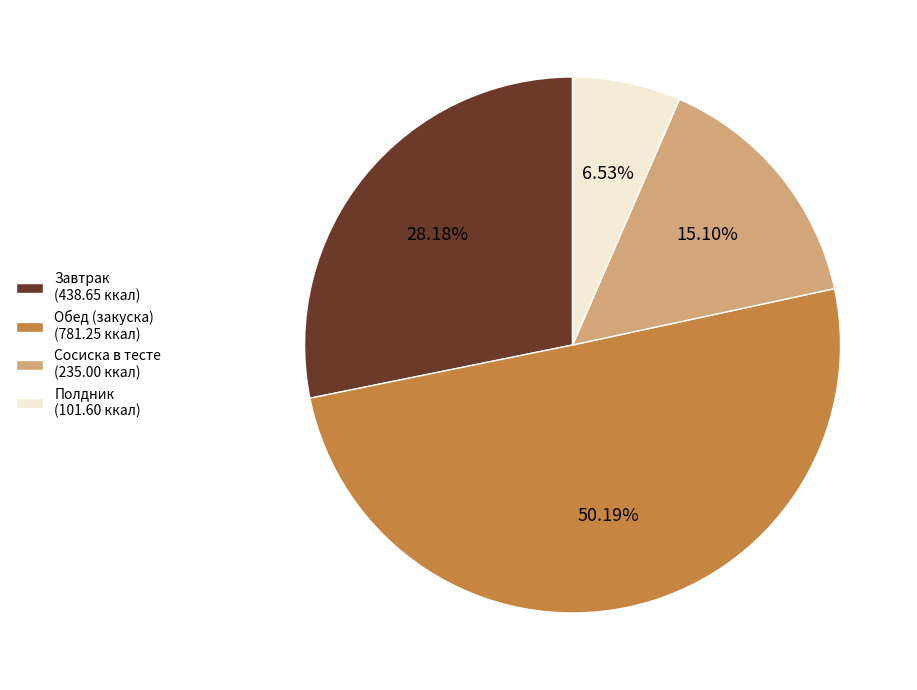

What is the ratio of the value at Завтрак (438.65 ккал) to the value at Полдник (101.60 ккал)?

4.3